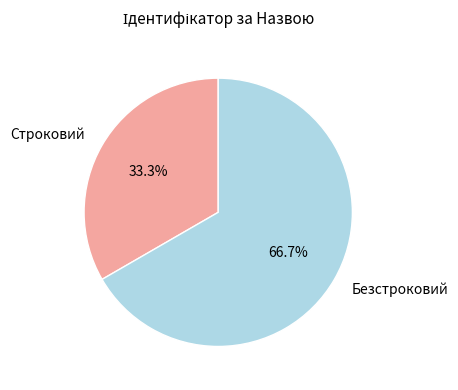

Does any single category account for the majority?

Yes